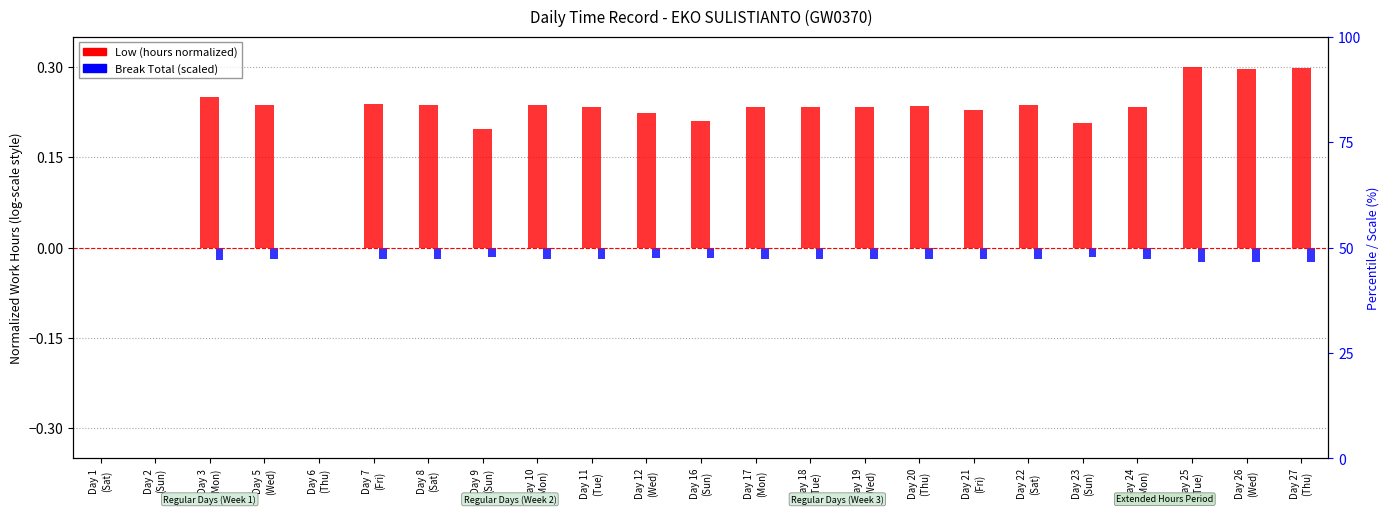

What are all the series names shown in the legend?

Low (hours, normalized), Break Total (scaled)